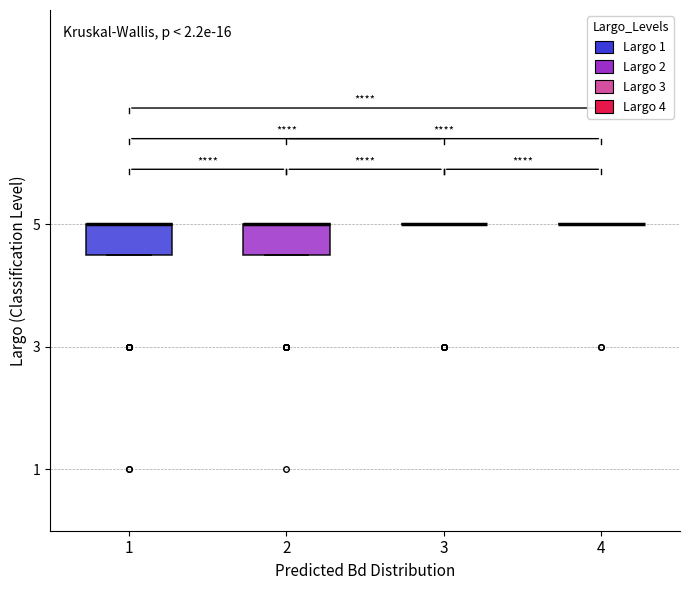

Reading left to right, read every box against the y-axis: the position of its median line, the range the box covers, and the ends of its whiskers. The values are not printed on the chart, so give them approximately, as read against the axis.

1: median 5.0 (drawn on the box's upper edge), box 4.6 to 5.0, whiskers 4.6 to 5.0
2: median 5.0 (drawn on the box's upper edge), box 4.6 to 5.0, whiskers 4.6 to 5.0
3: box collapsed to a line at 5.0, whiskers 5.0 to 5.0
4: box collapsed to a line at 5.0, whiskers 5.0 to 5.0